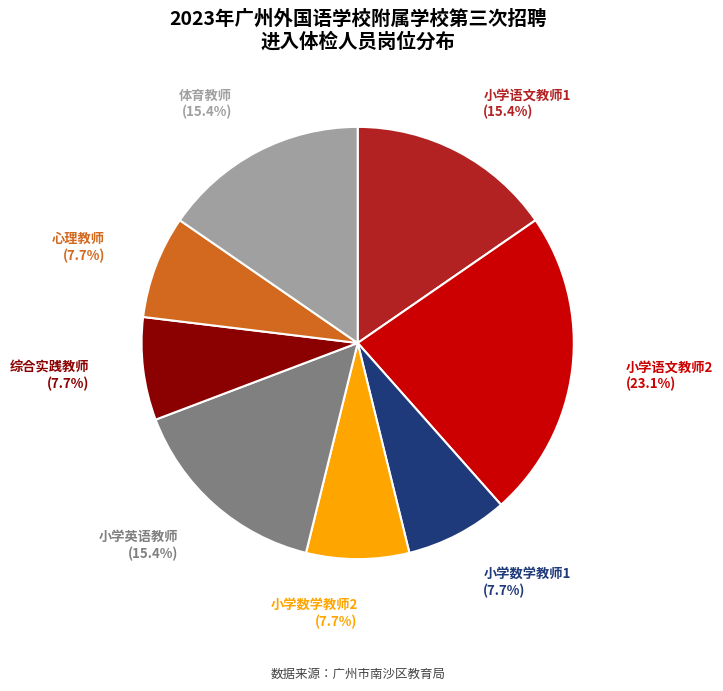

How many segments does this pie chart have?

8